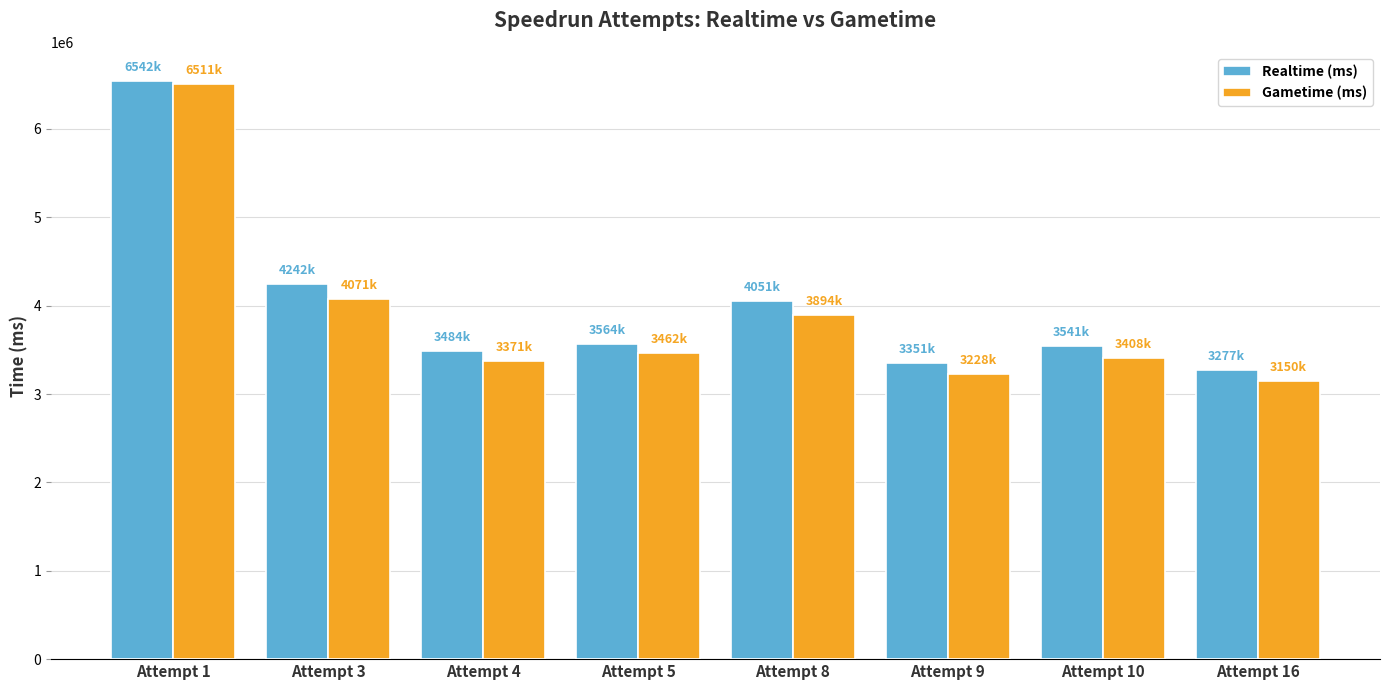

What are all the series names shown in the legend?

Realtime (ms), Gametime (ms)